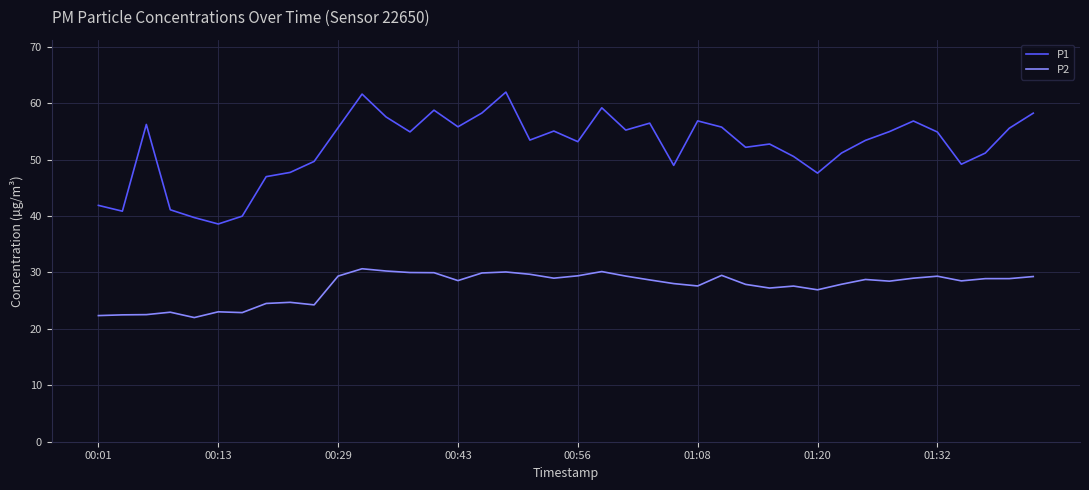

True or false: P1 and P2 cross at least once.

False